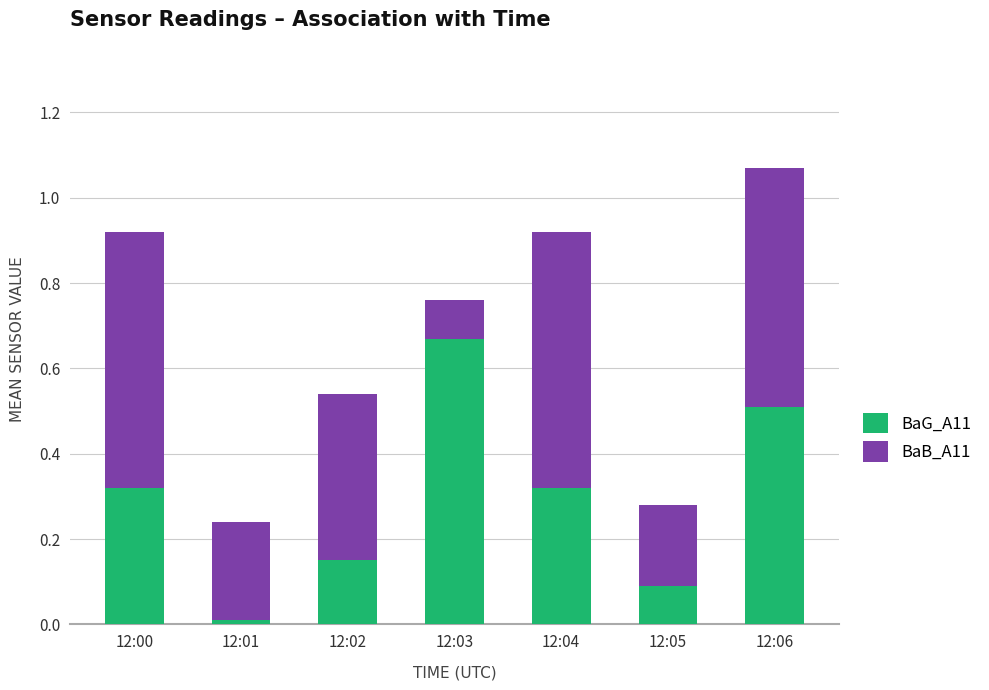

Does the chart contain stacked bars?

Yes